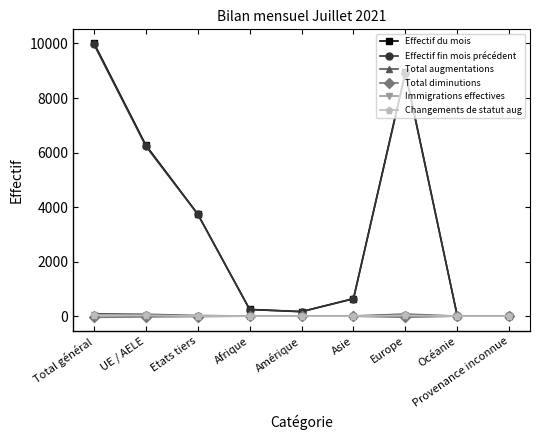

What is the minimum value shown in the chart?

-44